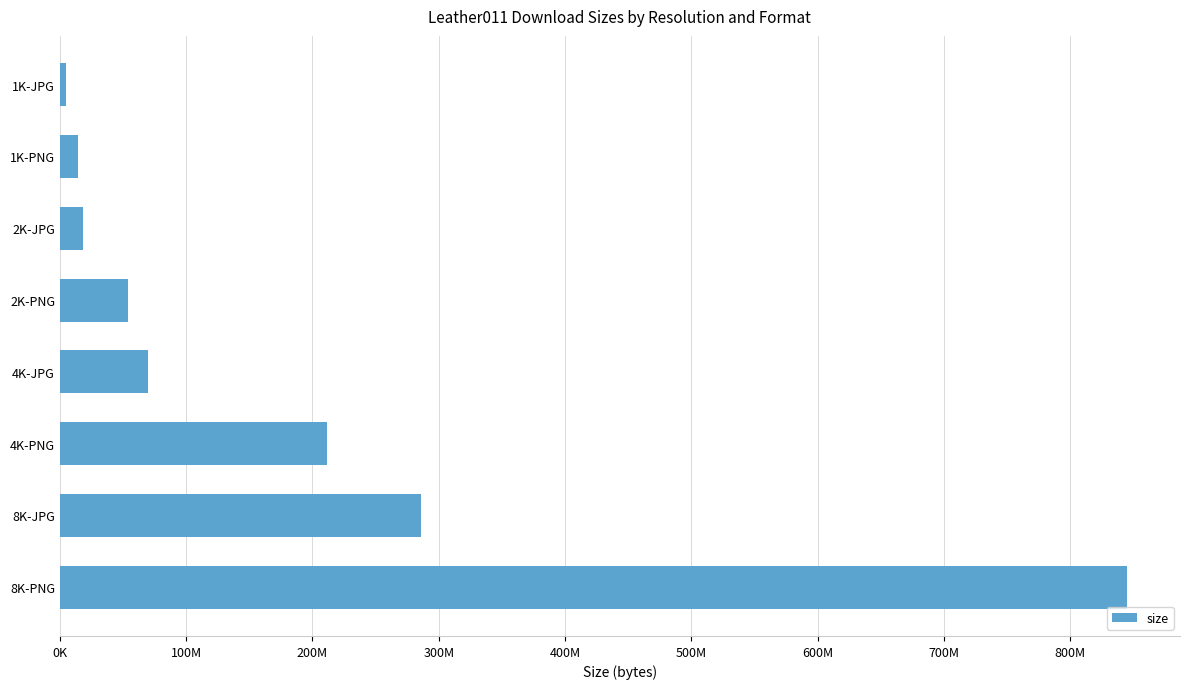

Does the chart contain any negative values?

No